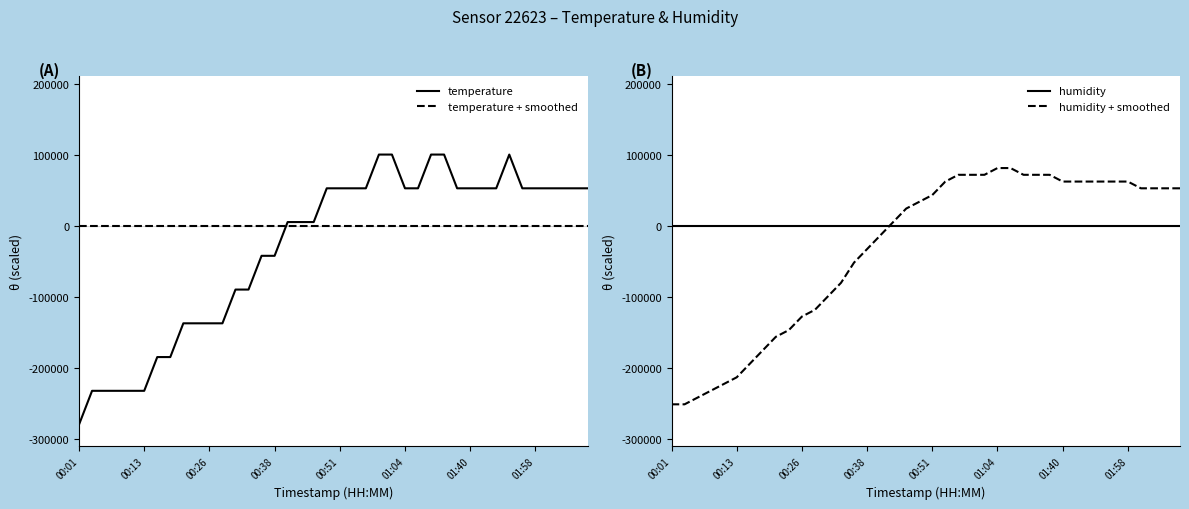

What is the difference between the maximum and second lowest values in the humidity + smoothed series?

332500.0